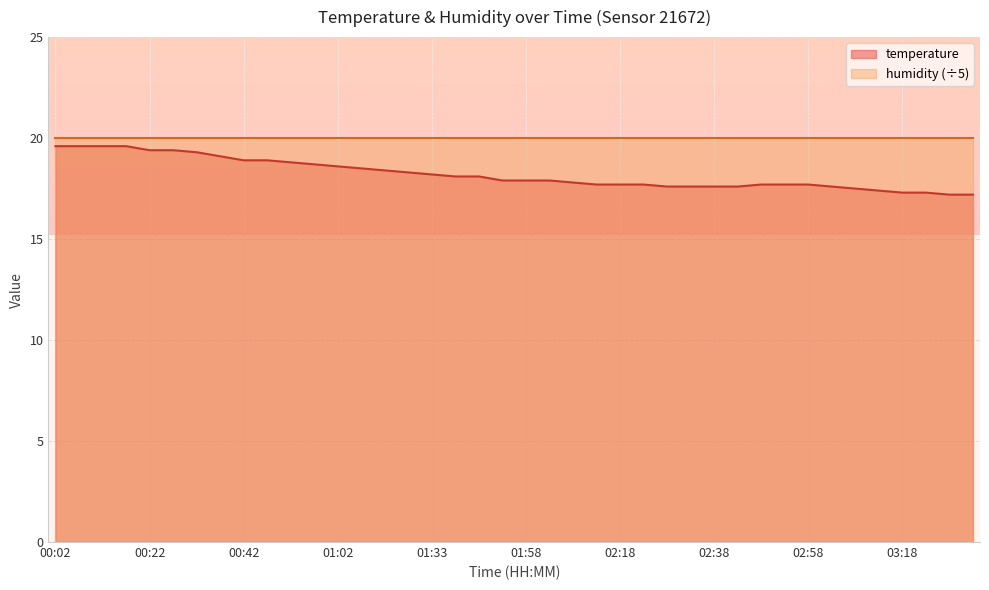

What is the sum of the values at 00:07 and 01:38?

37.7